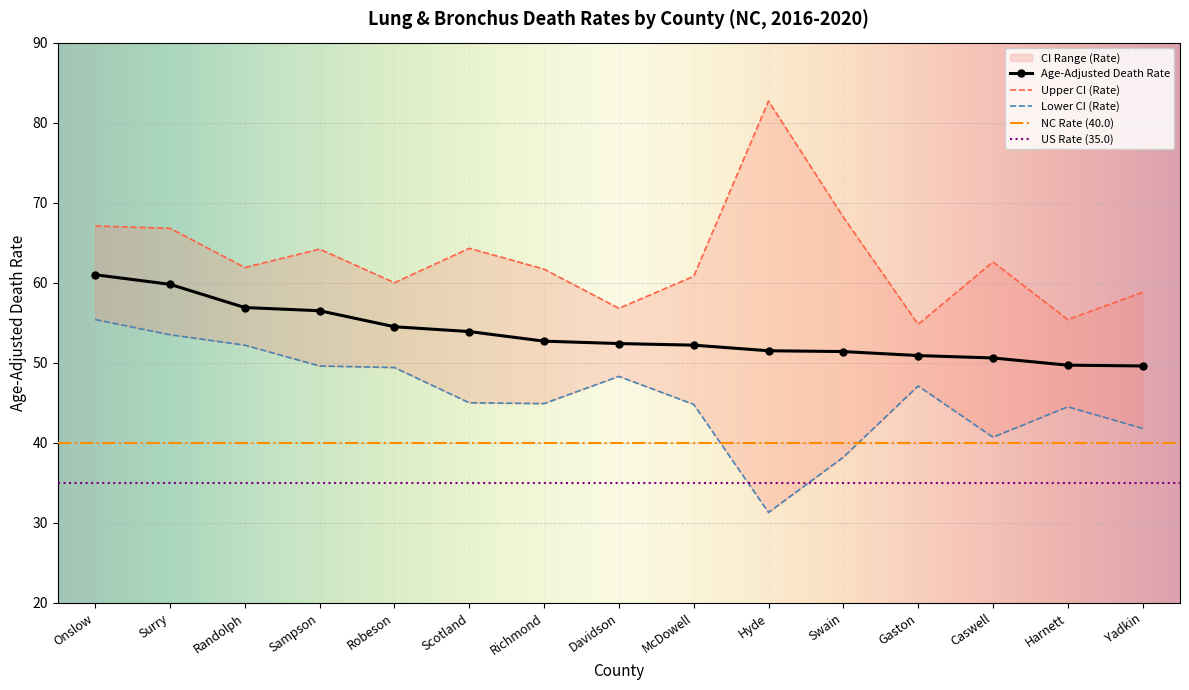

What is the label of the 4th point from the left?

Sampson